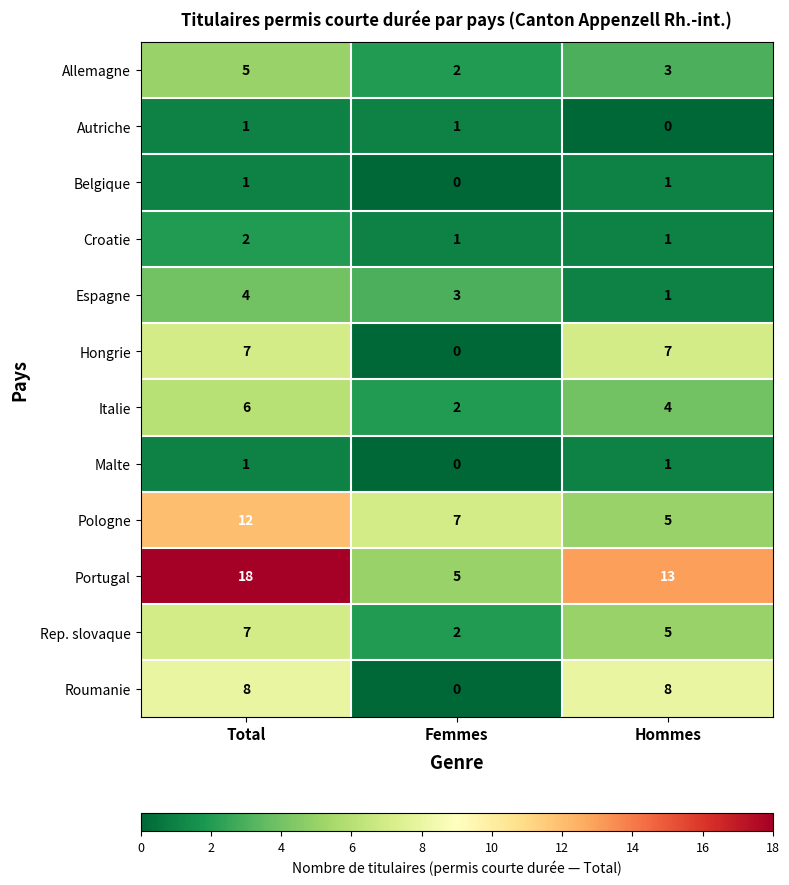

What is the greatest value displayed?

18